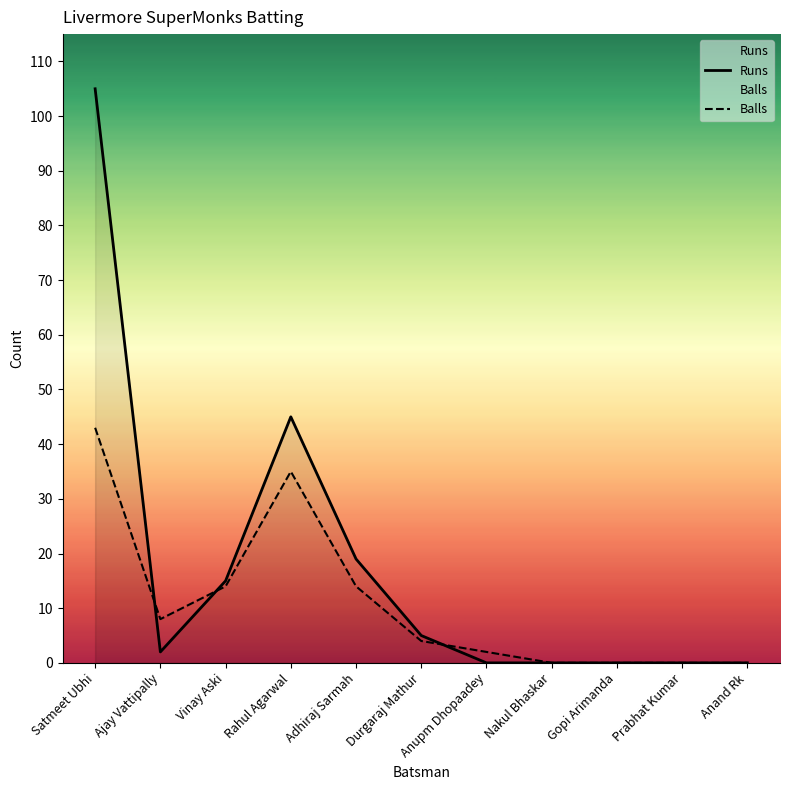

Reading right to left, list all the values displayed in this chart.

Runs: 0	0	0	0	0	5	19	45	15	2	105
Balls: 0	0	0	0	2	4	14	35	14	8	43